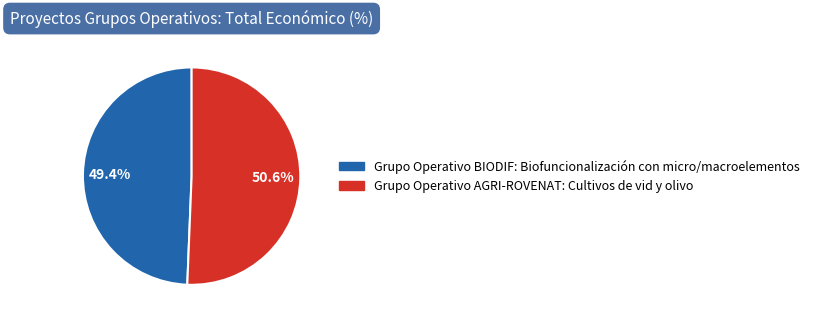

Rank the categories by value from highest to lowest.

Grupo Operativo AGRI-ROVENAT: Cultivos de vid y olivo, Grupo Operativo BIODIF: Biofuncionalización con micro/macroelementos